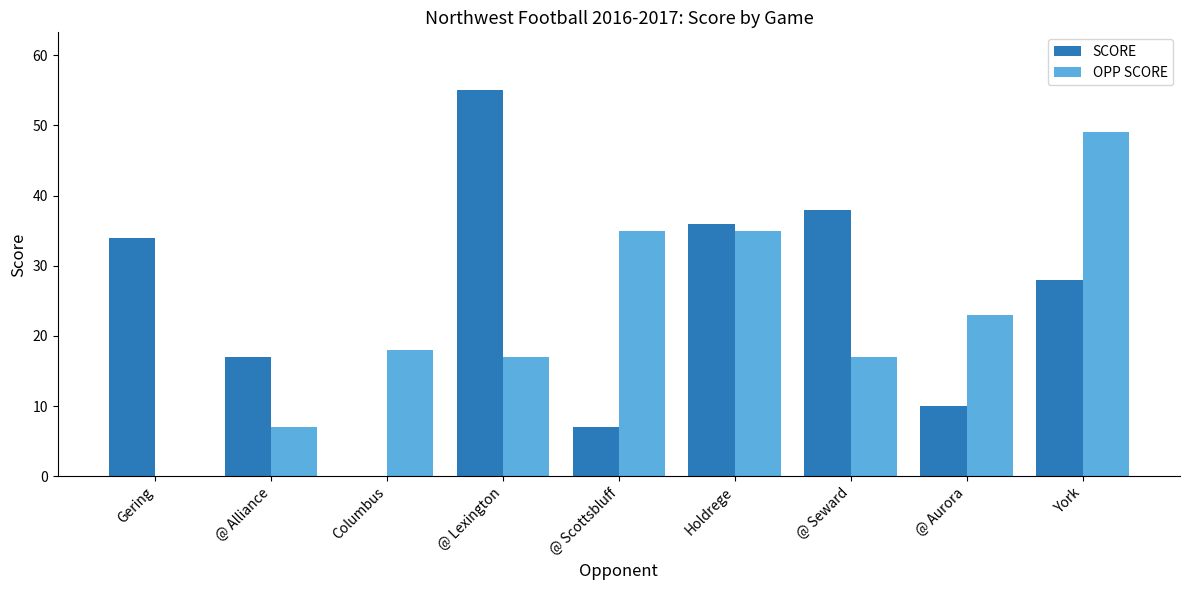

What is the total value across all series at @ Scottsbluff?

42